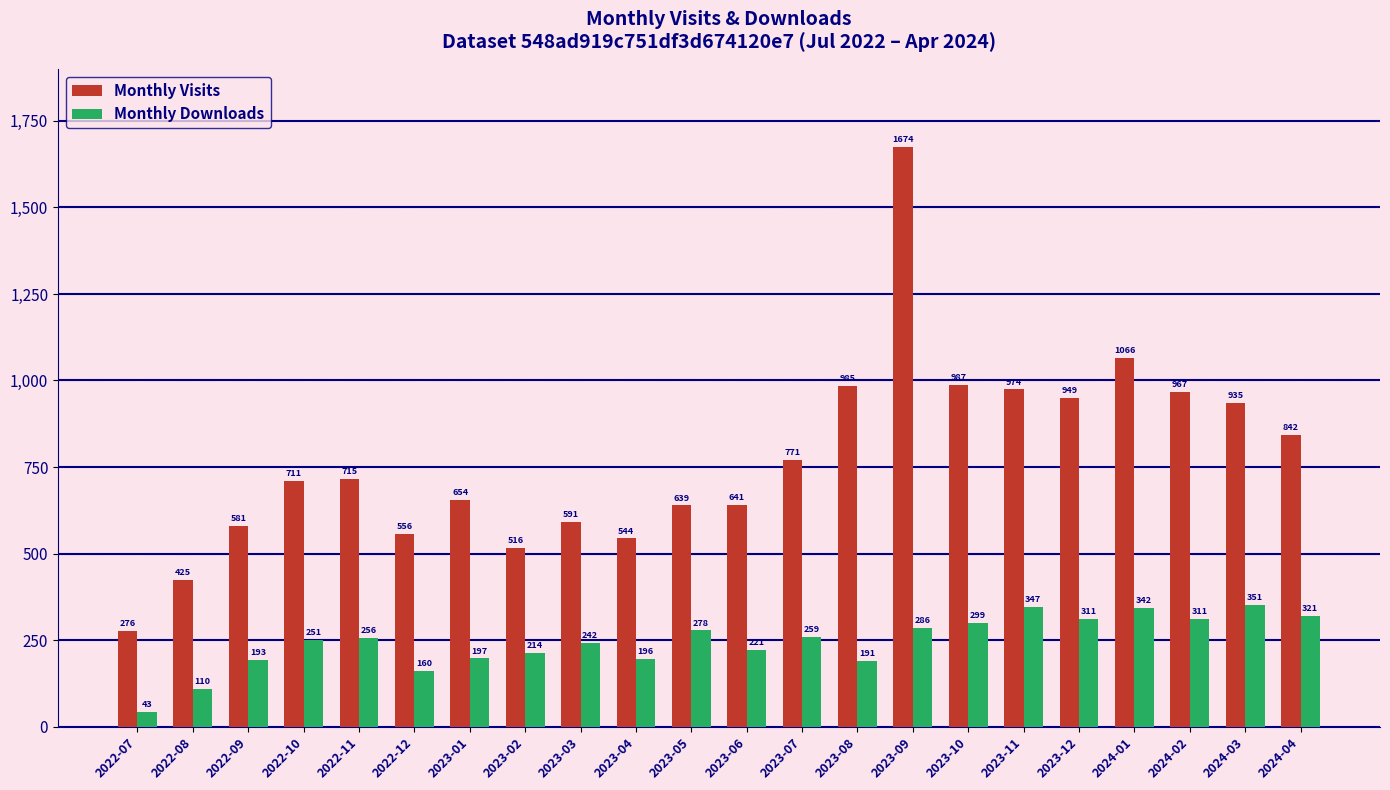

Which series changed the most between 2023-08 and 2023-11?

Monthly Downloads